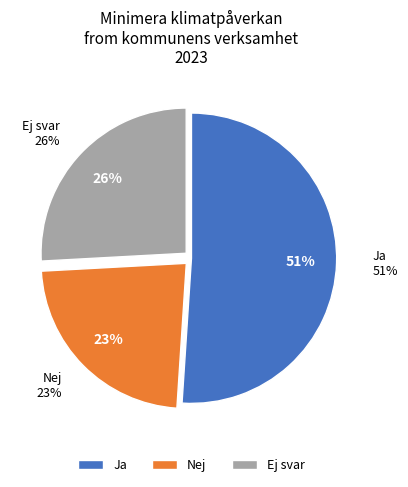

Rank the categories by value from lowest to highest.

Nej, Ej svar, Ja